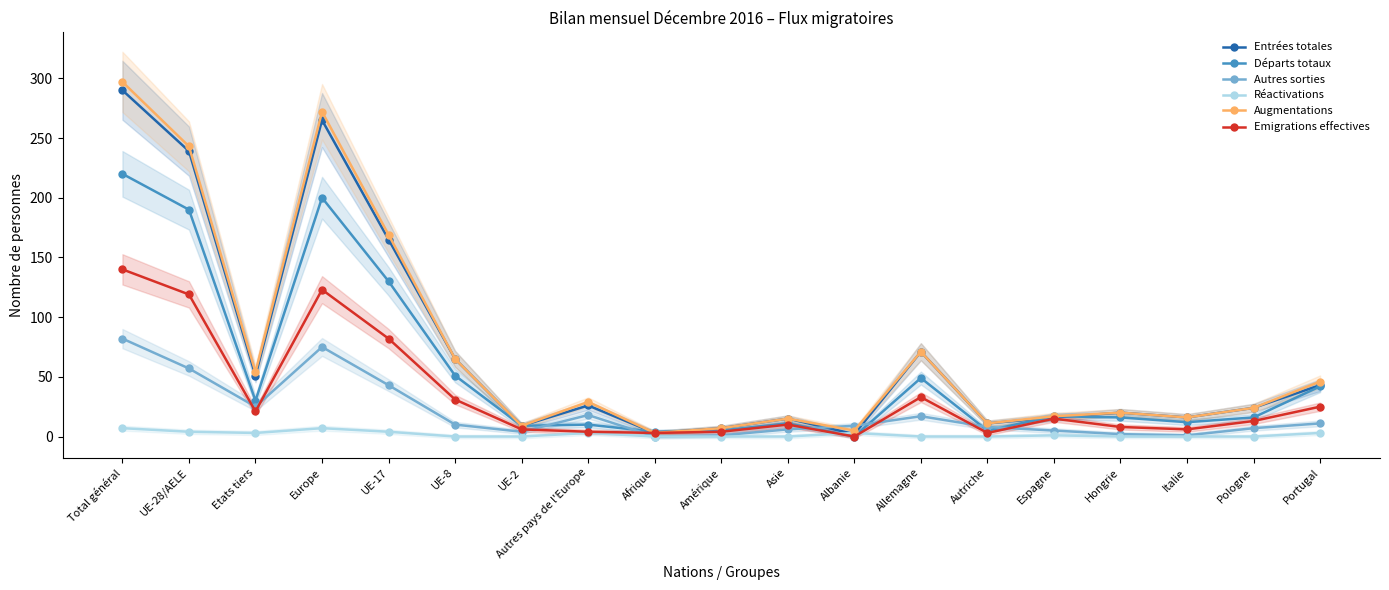

True or false: Augmentations and Réactivations intersect in this chart.

False